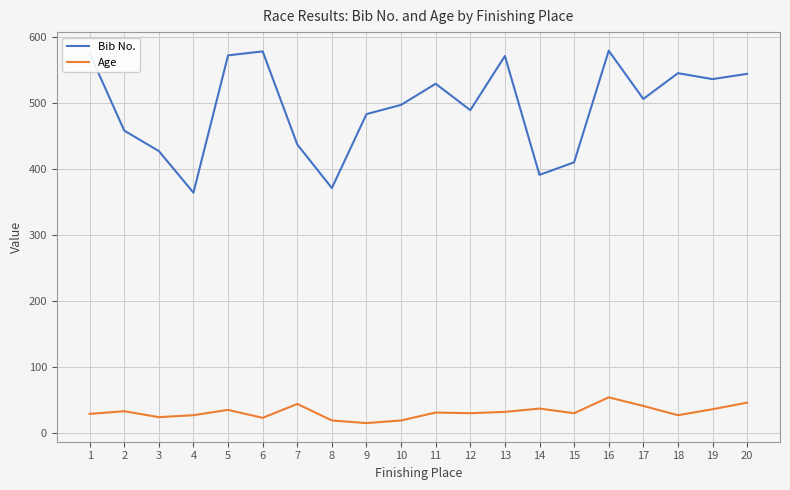

At which category does Bib No. reach its first local peak?

6